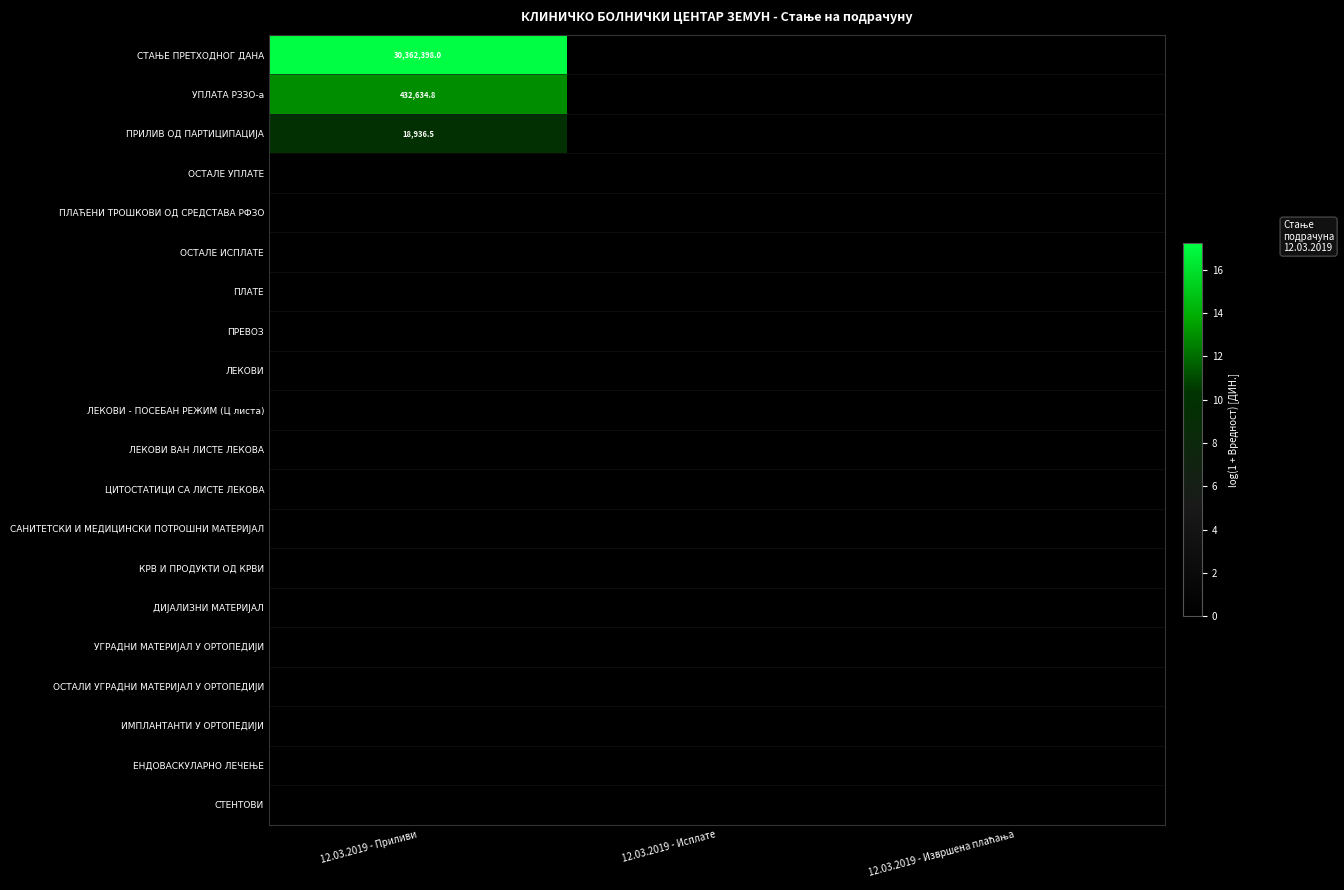

The УПЛАТА РЗЗО-а series shows 432634.8 at 12.03.2019 - Приливи. True or false?

True